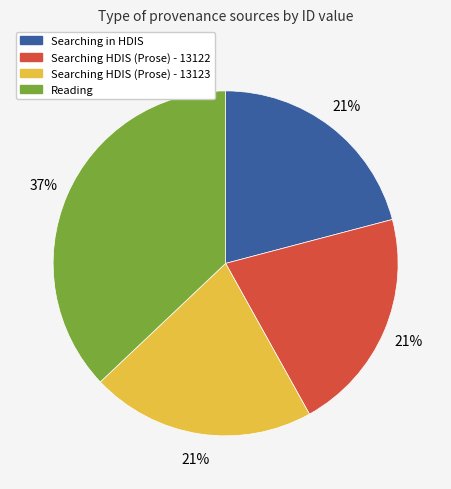

Do Reading and Searching in HDIS together represent more than half of the pie?

Yes